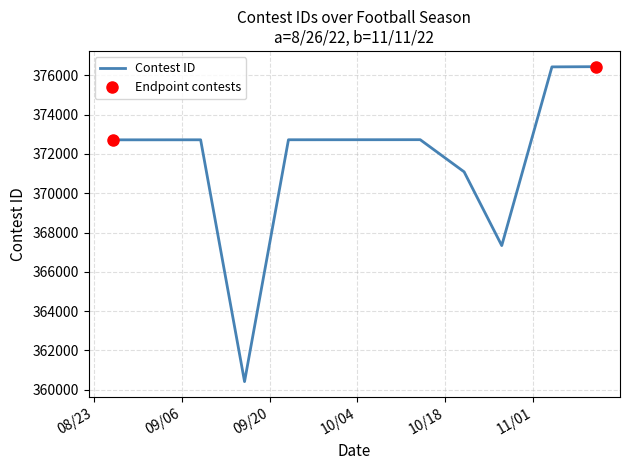

What is the label of the 3rd point from the right?

10/27/22